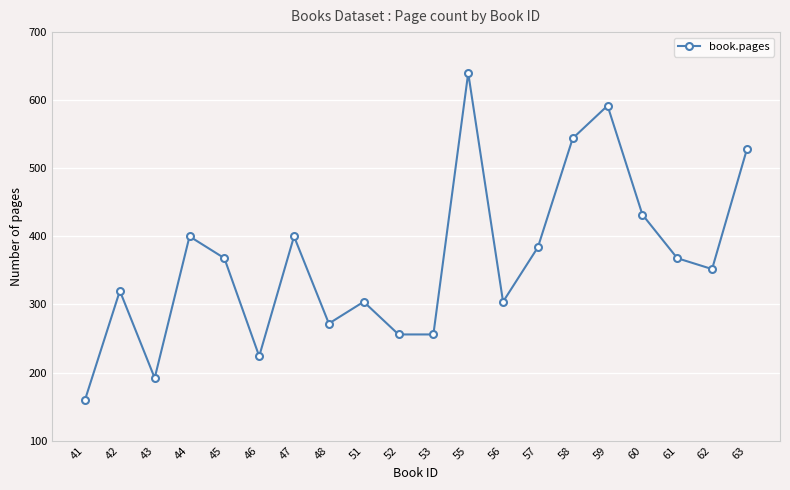

Is it true that the value at 60 is 432?

True